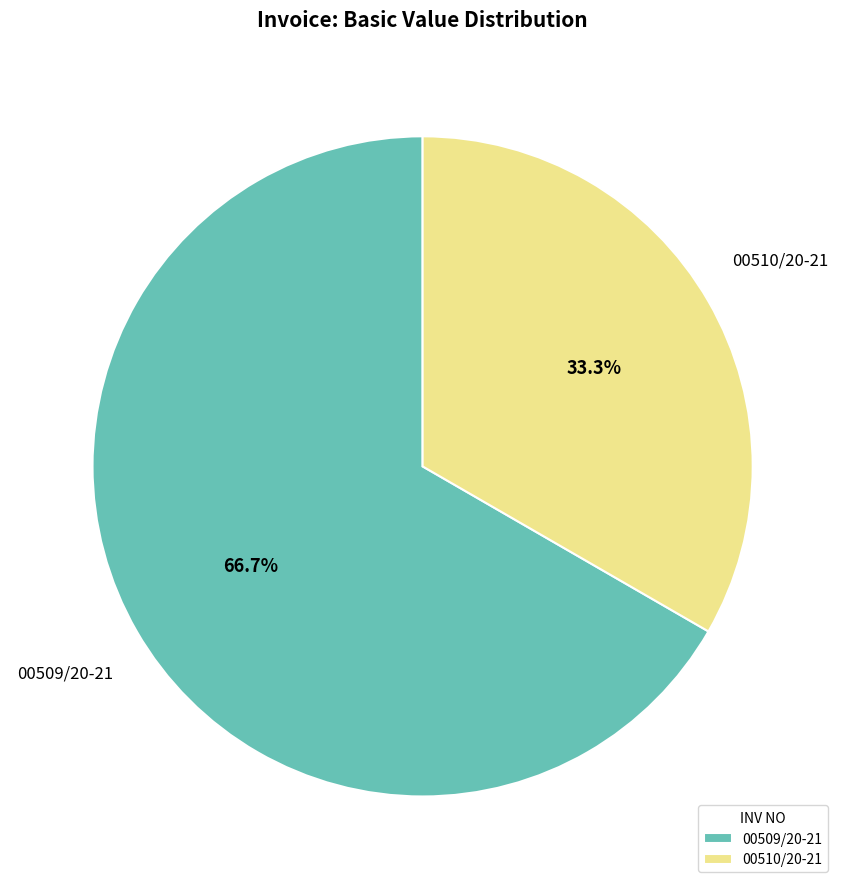

Combined, do 00510/20-21 and 00509/20-21 account for over 50%?

Yes